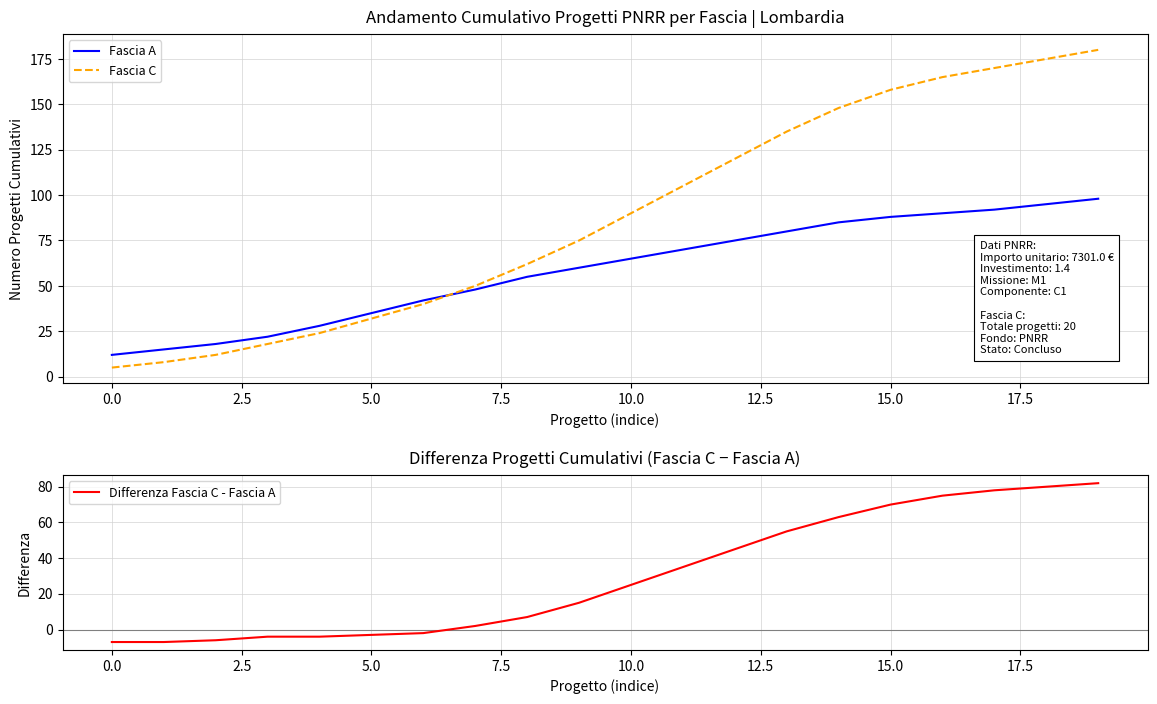

How many times do Fascia A and Fascia C cross each other?

1